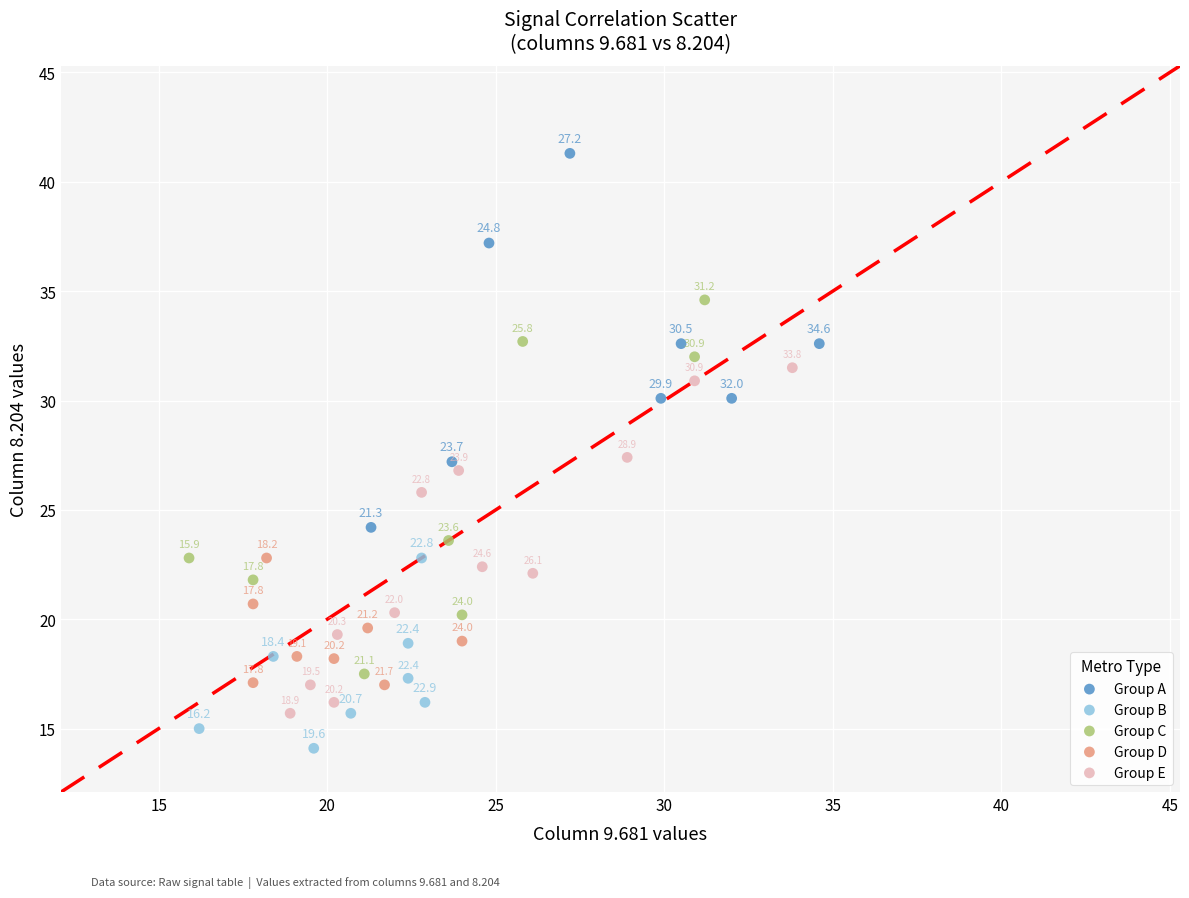

Which series contains the highest Y value?

Group A